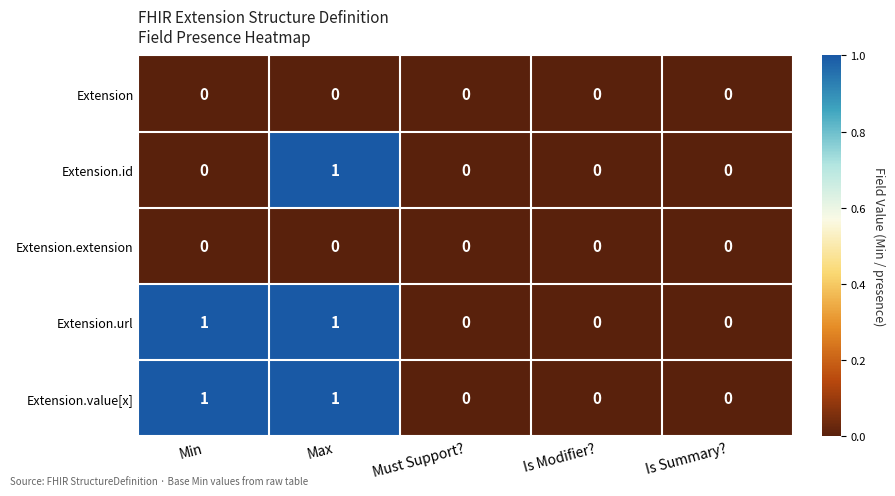

How many categories are shown in the chart?

5